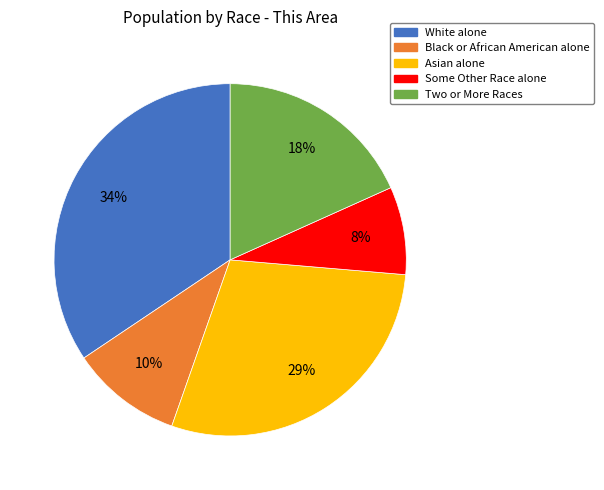

What is the largest slice in the pie chart?

White alone